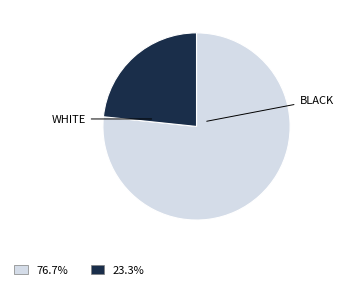

Does any single category account for the majority?

Yes